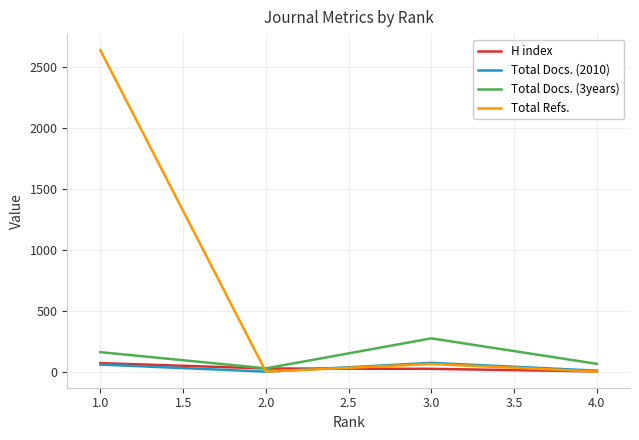

Is the value of Total Refs. at 1.0 greater than the value of H index at 3.0?

Yes